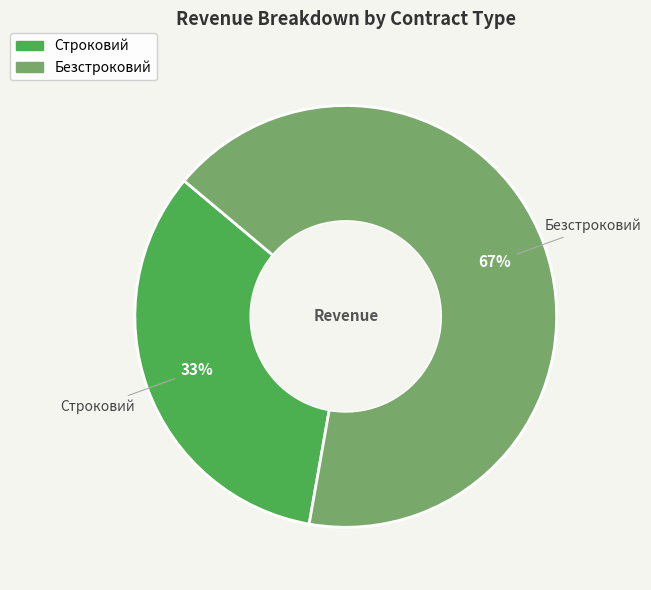

To the nearest percent, what is the average slice percentage?

50%